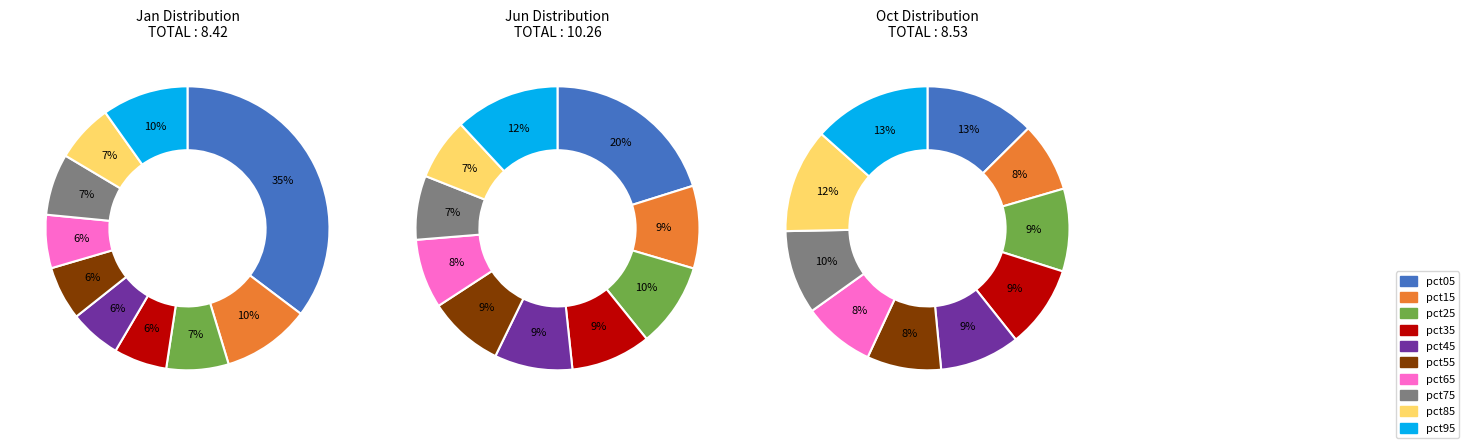

What percentage is NOT represented by 7?

93.0%